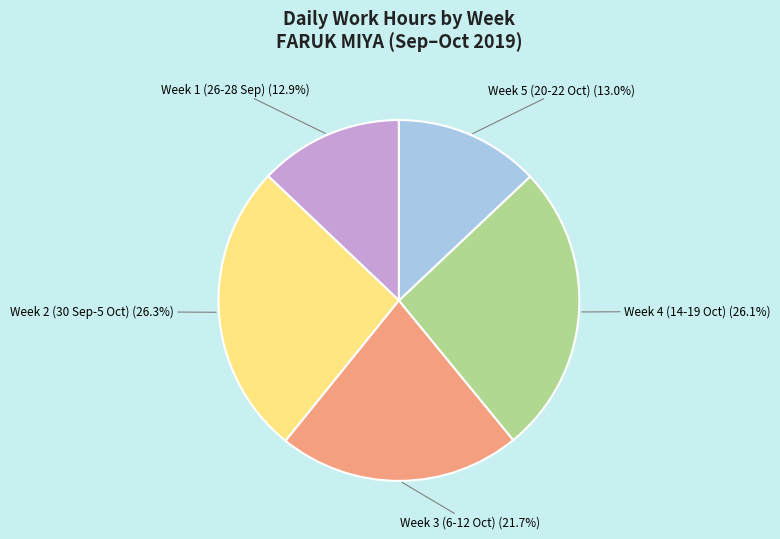

Is Week 5 (20-22 Oct) the majority of the pie?

No